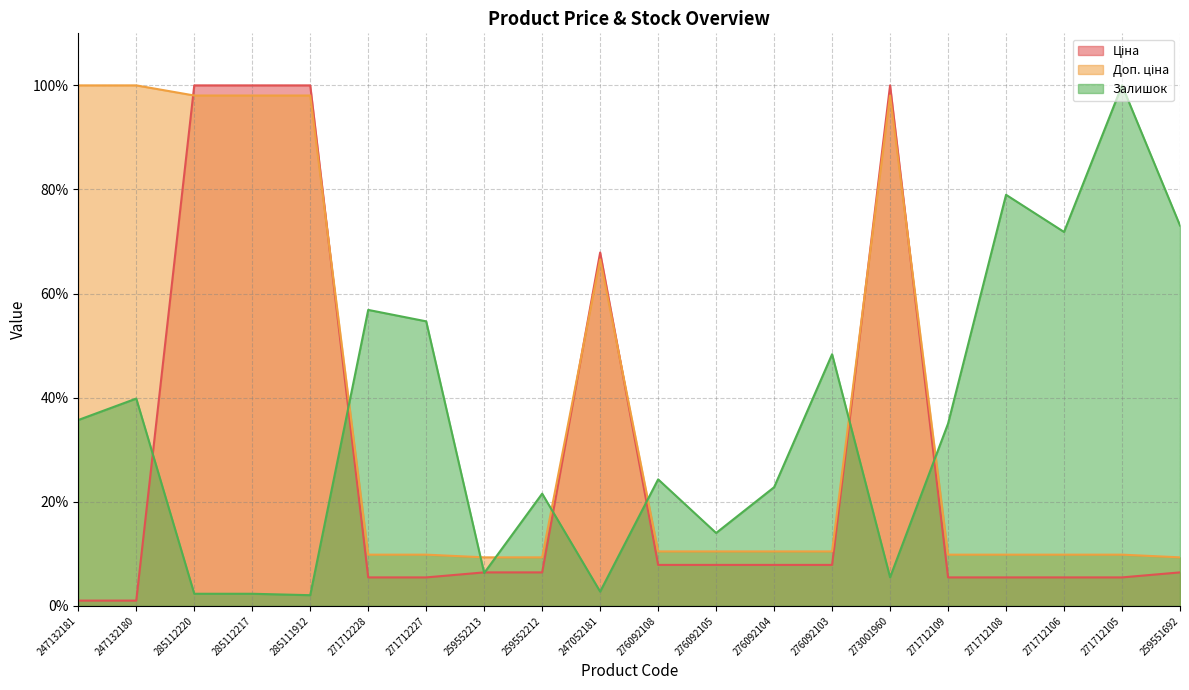

What is the difference between the second highest and second lowest values in the Залишок series?

76.6